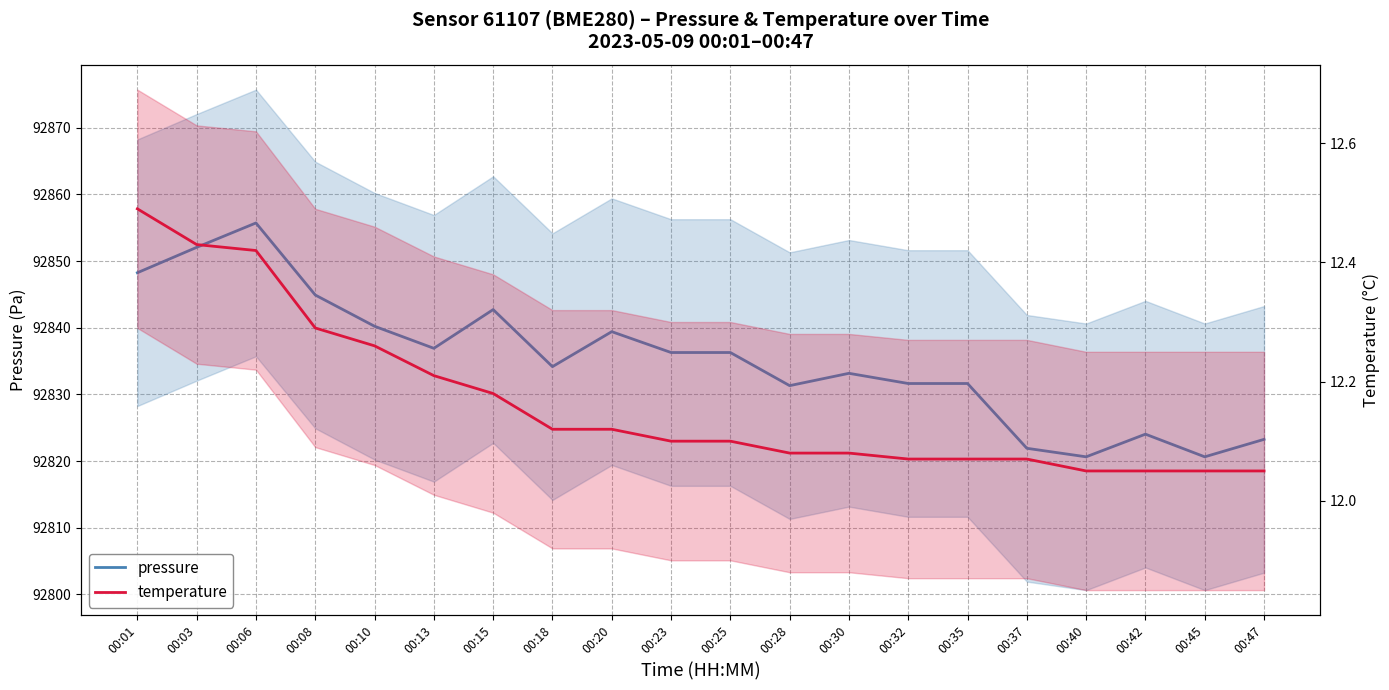

List the series in order of their peak value, highest first.

pressure, temperature